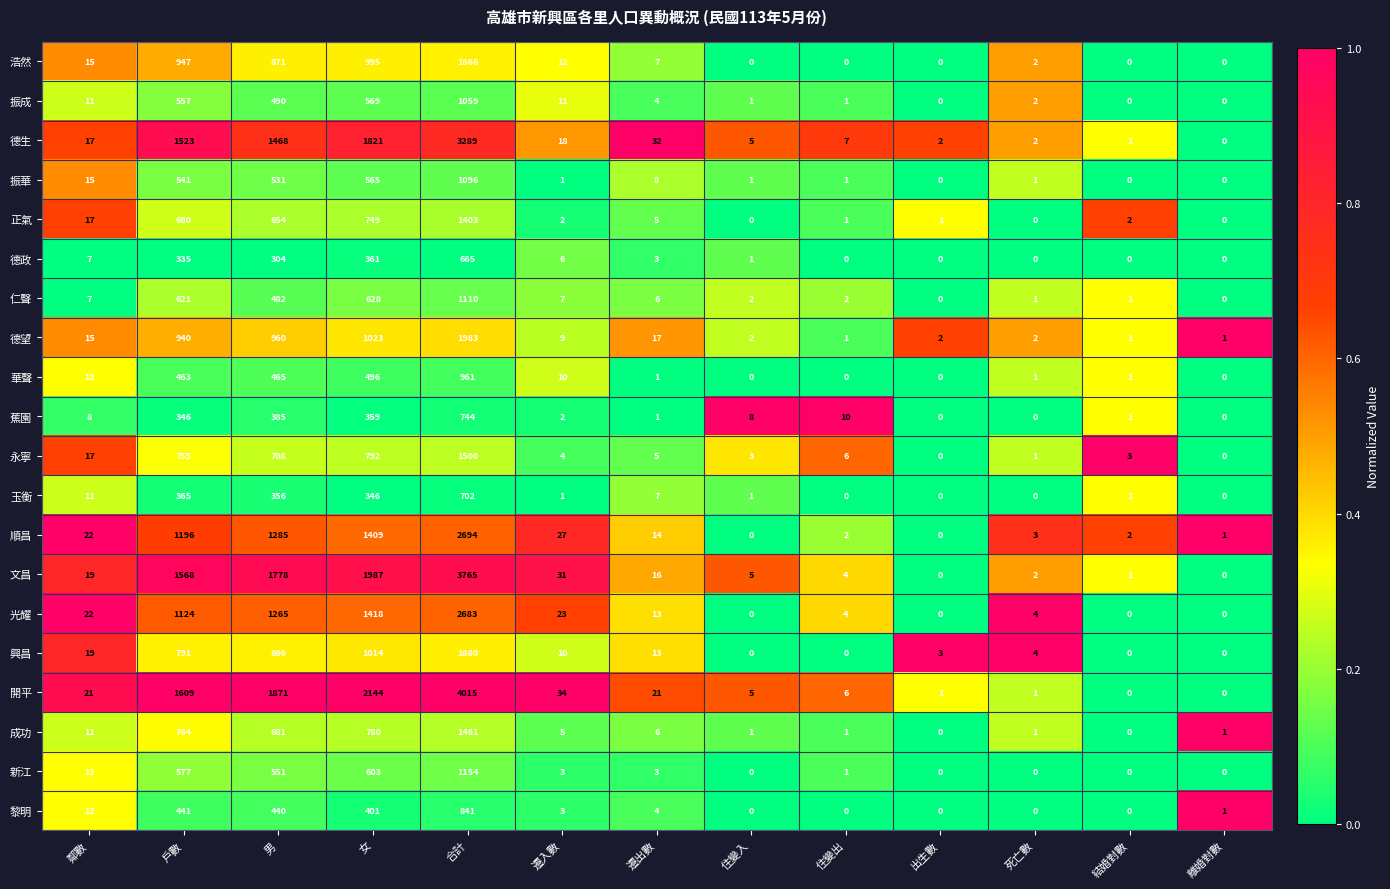

Is it true that 文昌 equals 2 at 死亡數?

True